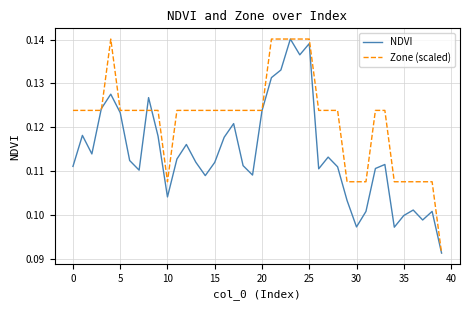

List the series in order of their overall mean, highest first.

Zone (scaled), NDVI